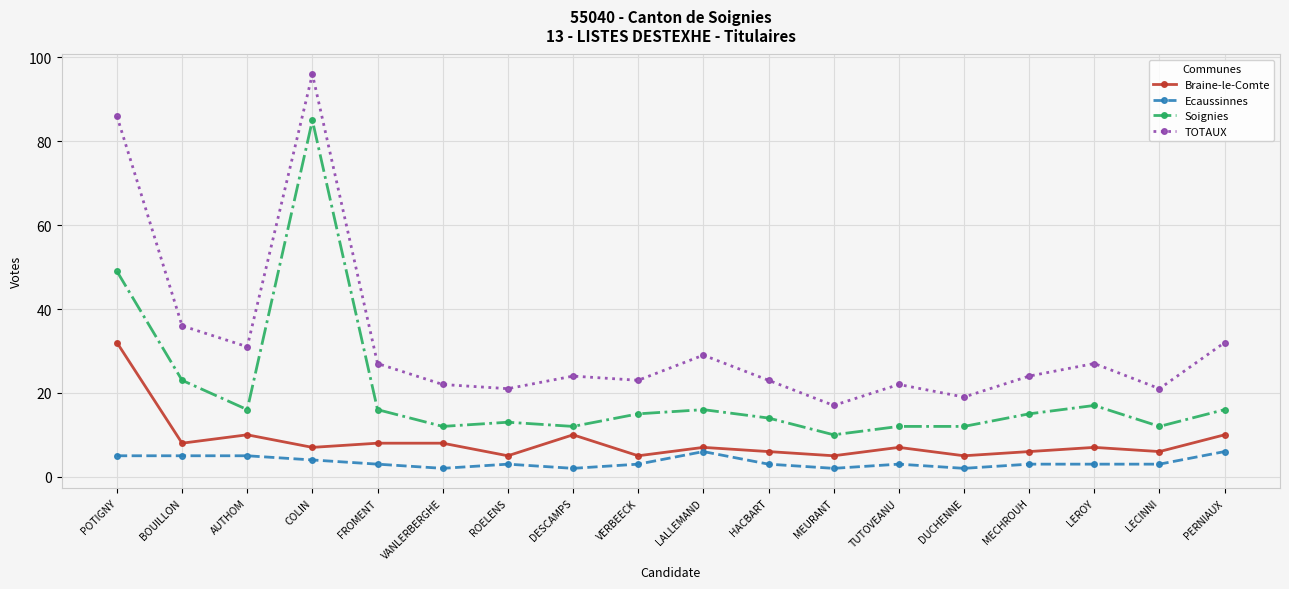

What is the difference between the Braine-le-Comte values at COLIN and VANLERBERGHE?

1